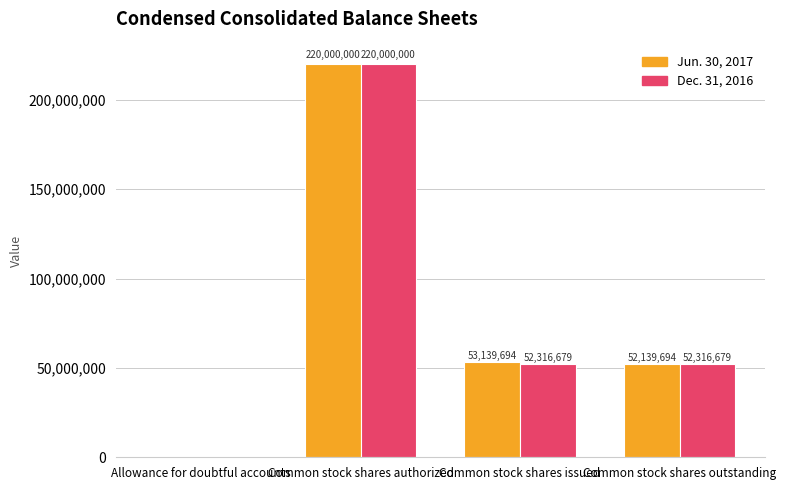

Between Allowance for doubtful accounts and Common stock shares outstanding, which series saw the biggest shift?

Dec. 31, 2016